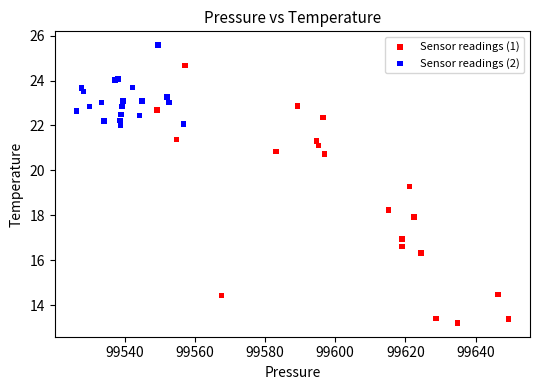

Which series has the widest spread of Y values?

Sensor readings (1)